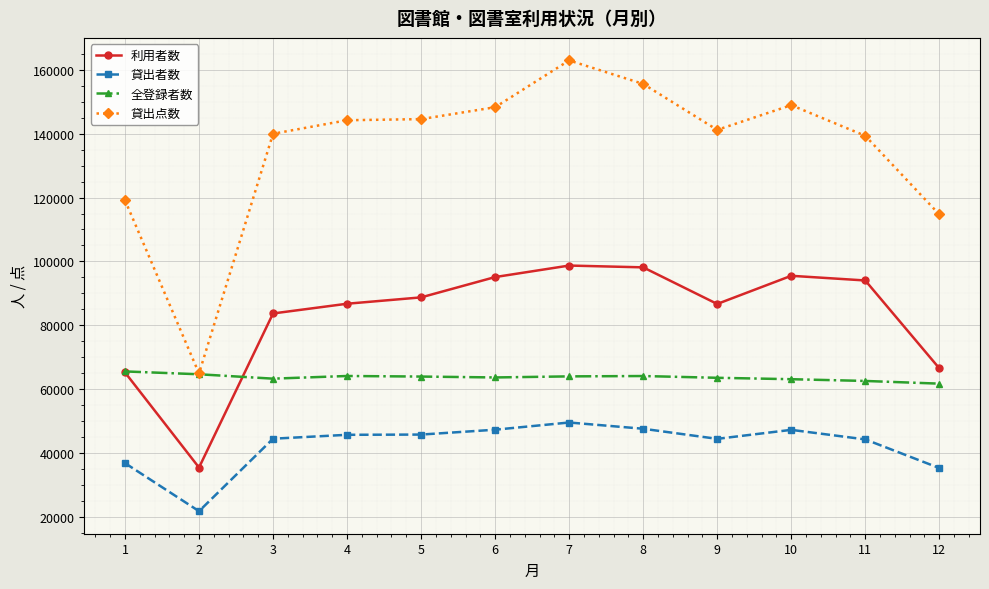

At how many categories does at least one series exceed 109912?

11